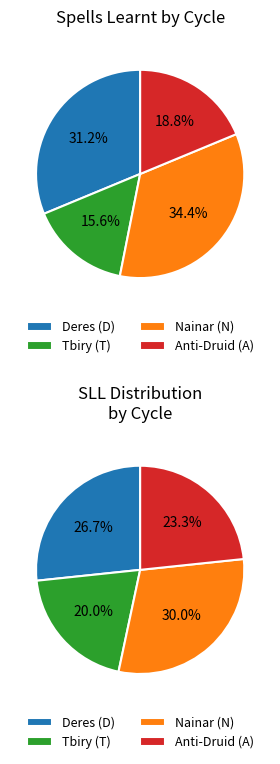

Is there a majority slice in this chart?

No